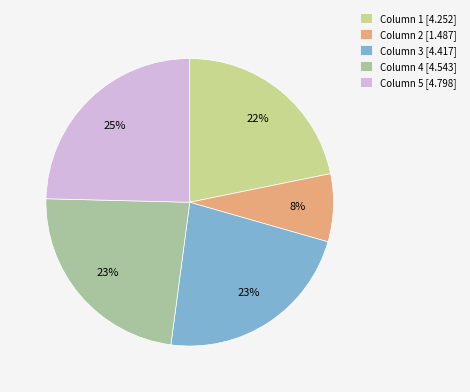

Is there any slice that represents more than half of the pie?

No